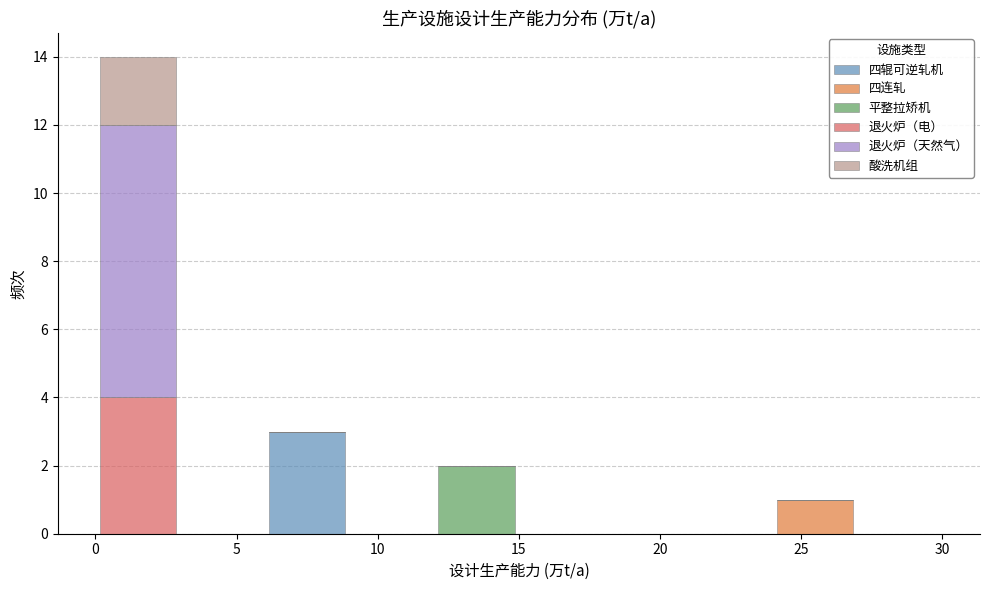

What is the total height of the stacked bar covering 0 to 3 on the x-axis? The values are not printed on the chart, so give them approximately, as read against the axis.

14